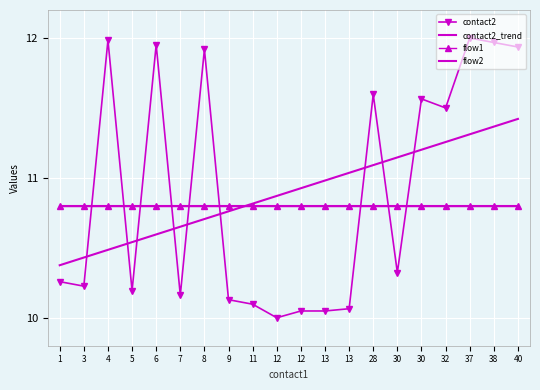

The flow2 series shows 14.2 at 30. True or false?

False